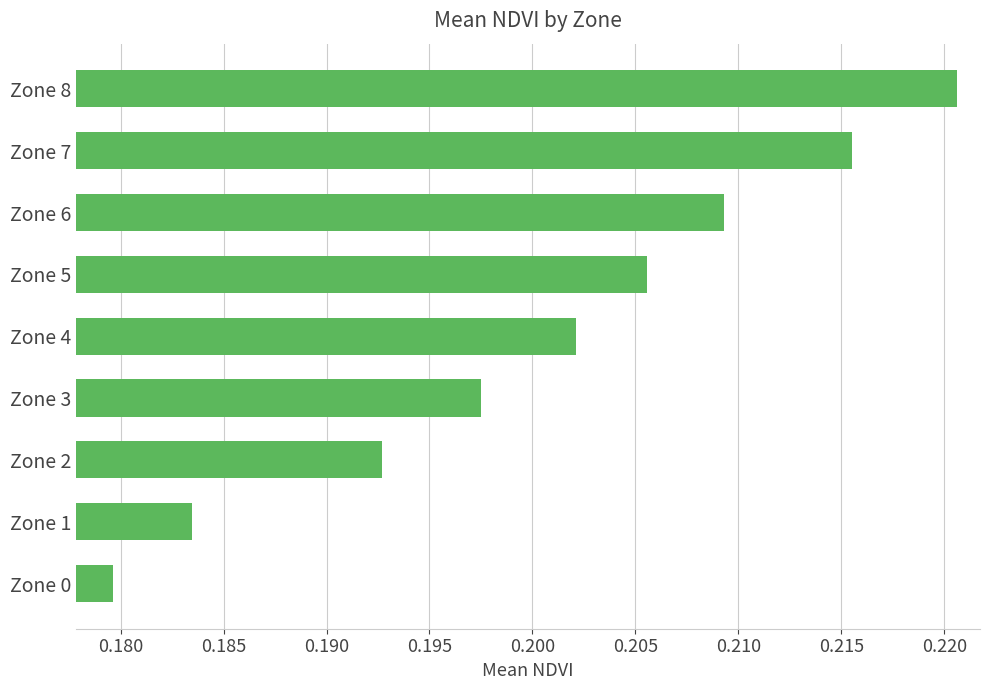

Are the bars grouped side by side (vs. stacked)?

No